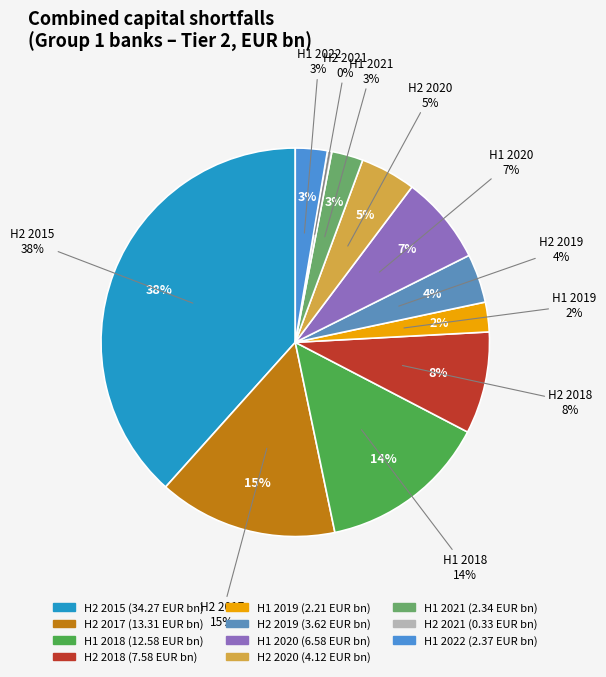

How many slices are in this pie chart?

11